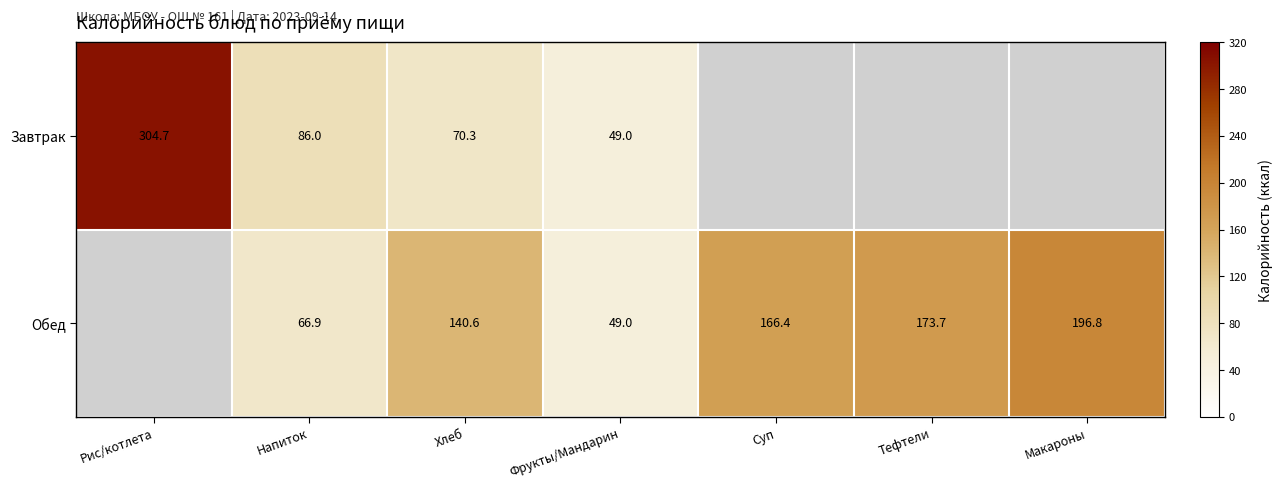

The value of Завтрак at Фрукты/Мандарин is 74.0. True or false?

False